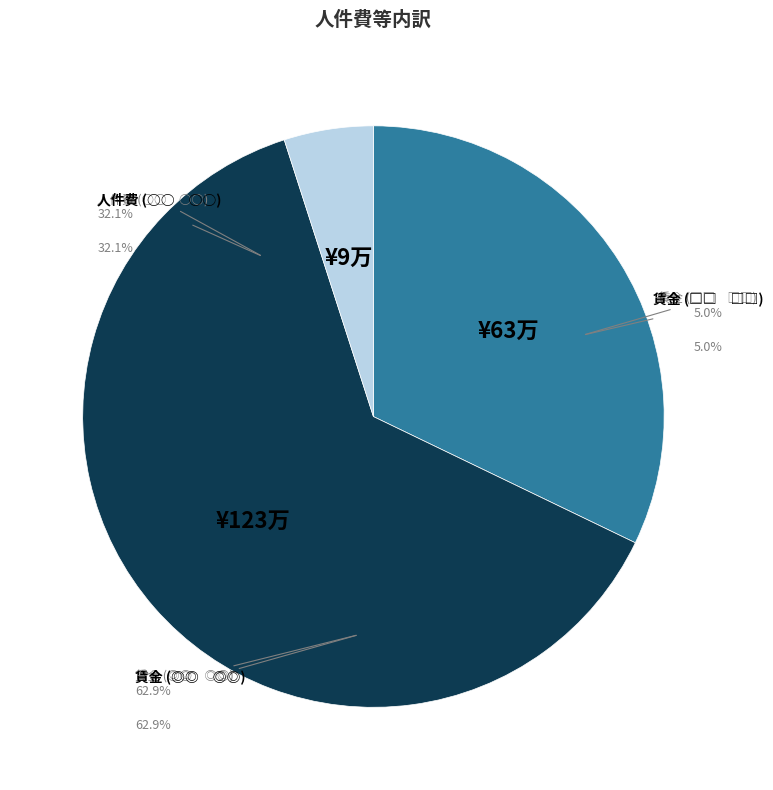

Is 賃金 (□□　□□) the majority of the pie?

No